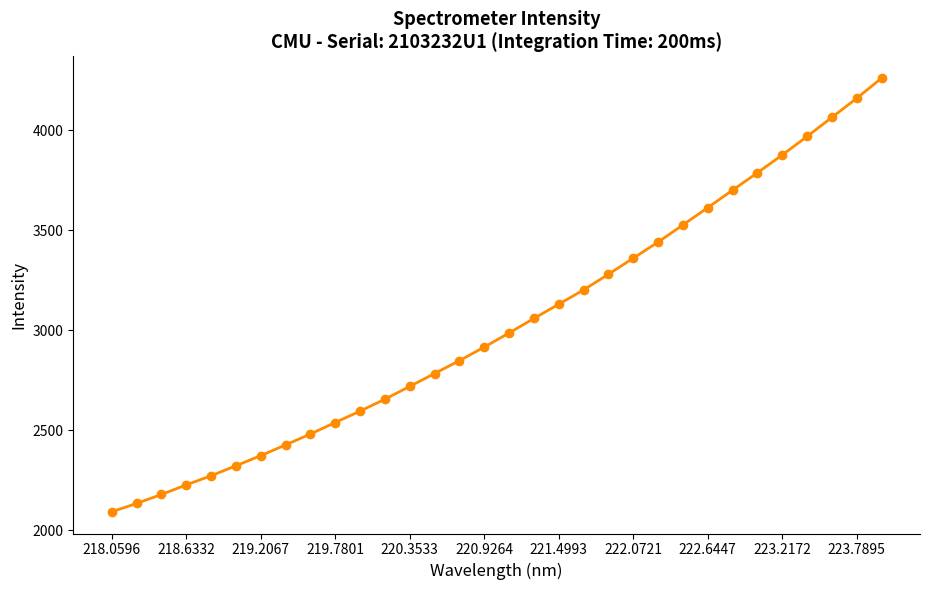

What is the average value?

3030.8